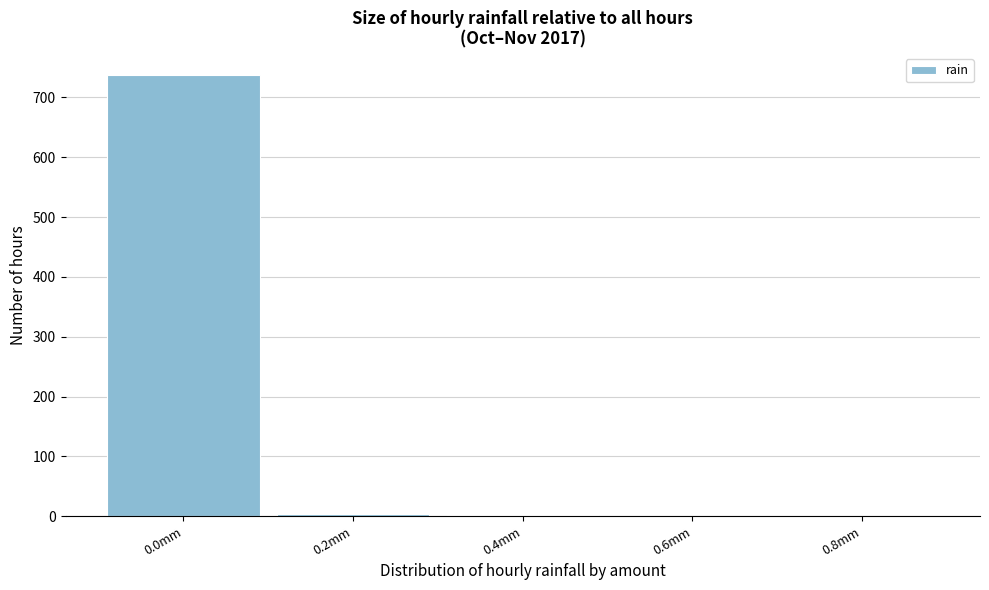

Is it true that the value at 0.0mm is 737?

True